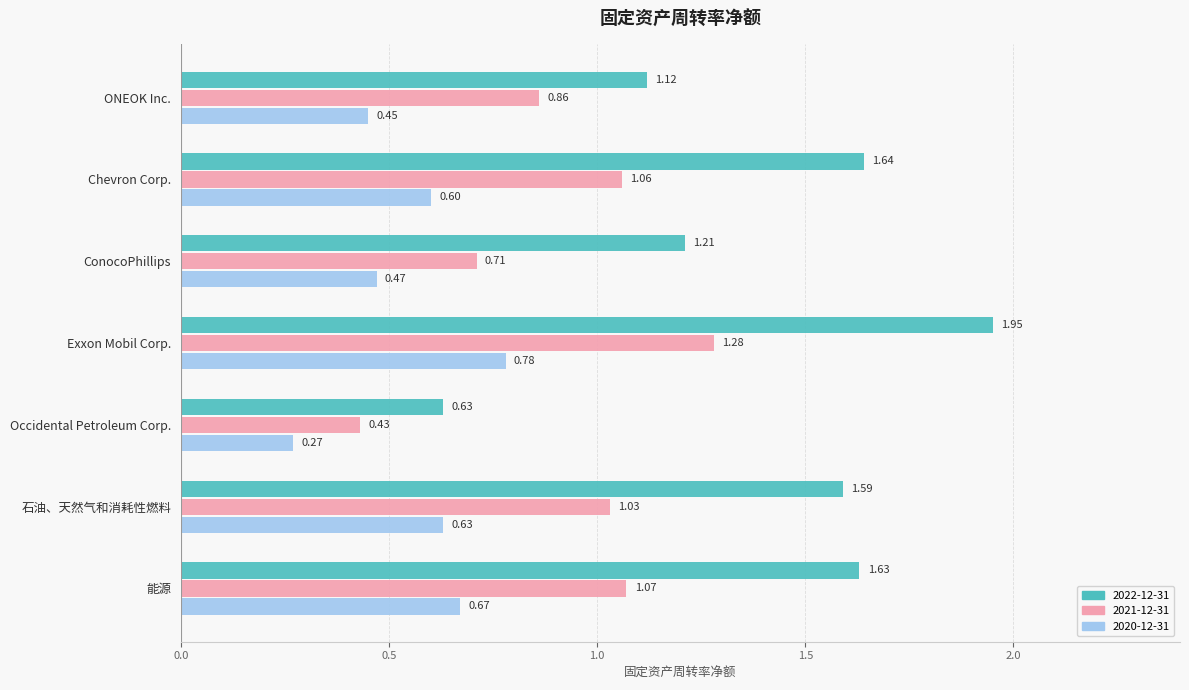

Rank the series at Exxon Mobil Corp. from lowest to highest value.

2020-12-31, 2021-12-31, 2022-12-31